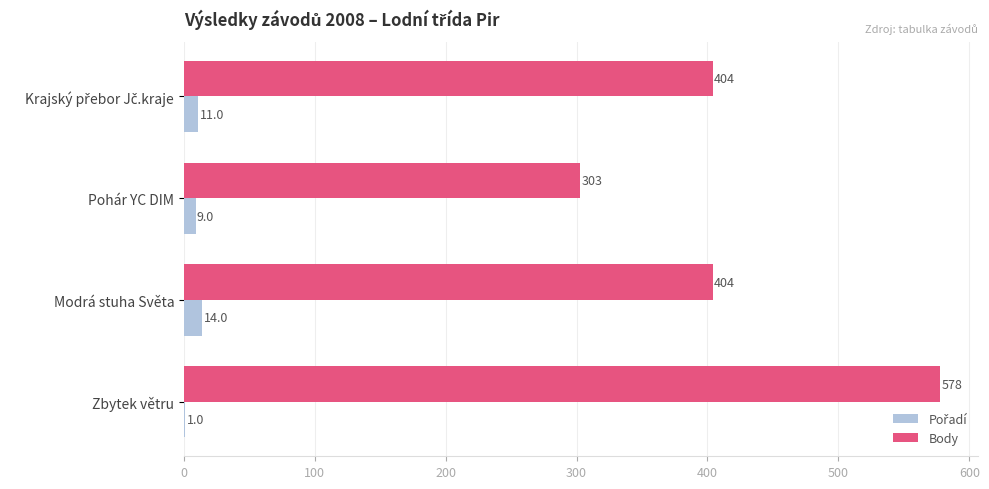

Between Modrá stuha Světa and Zbytek větru, which series saw the biggest shift?

Body